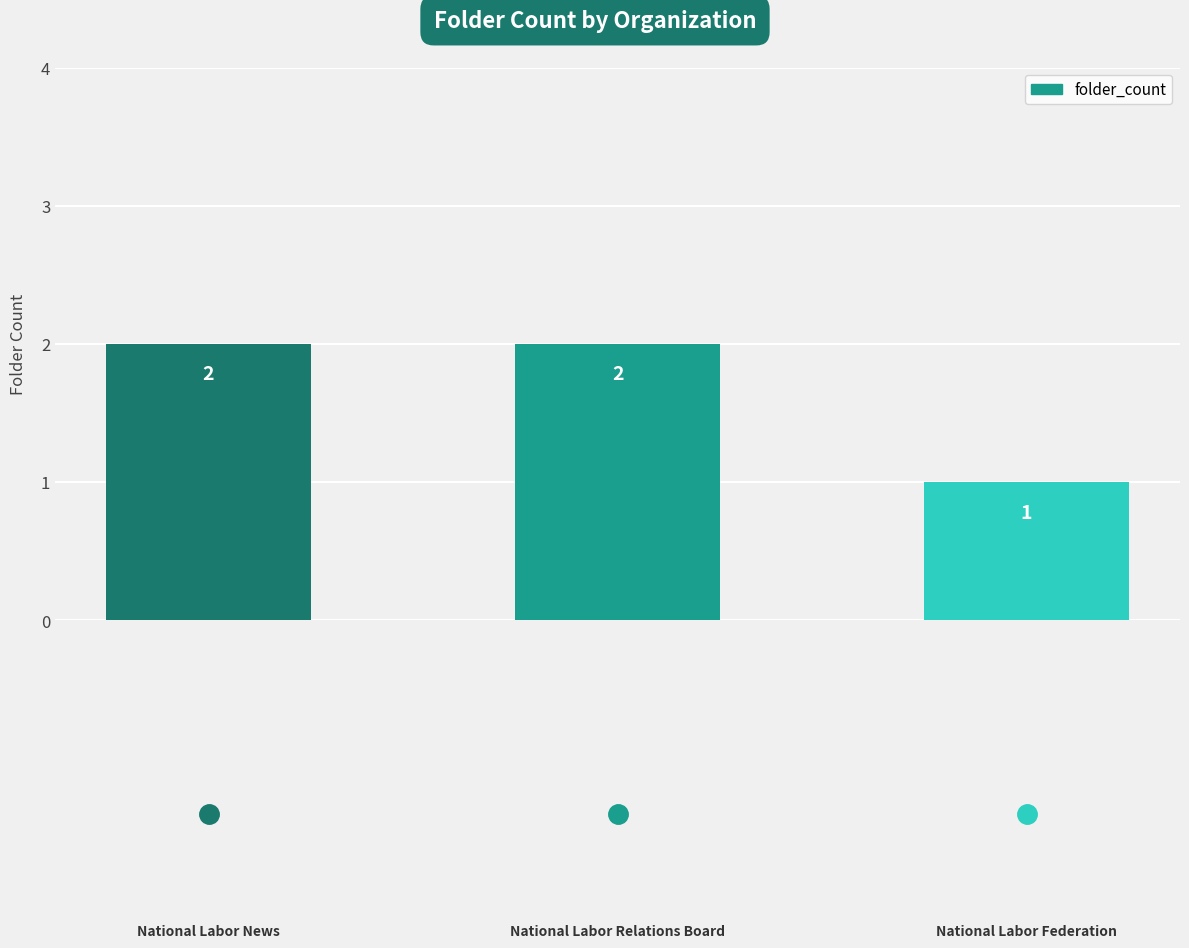

What is the sum of all values?

5